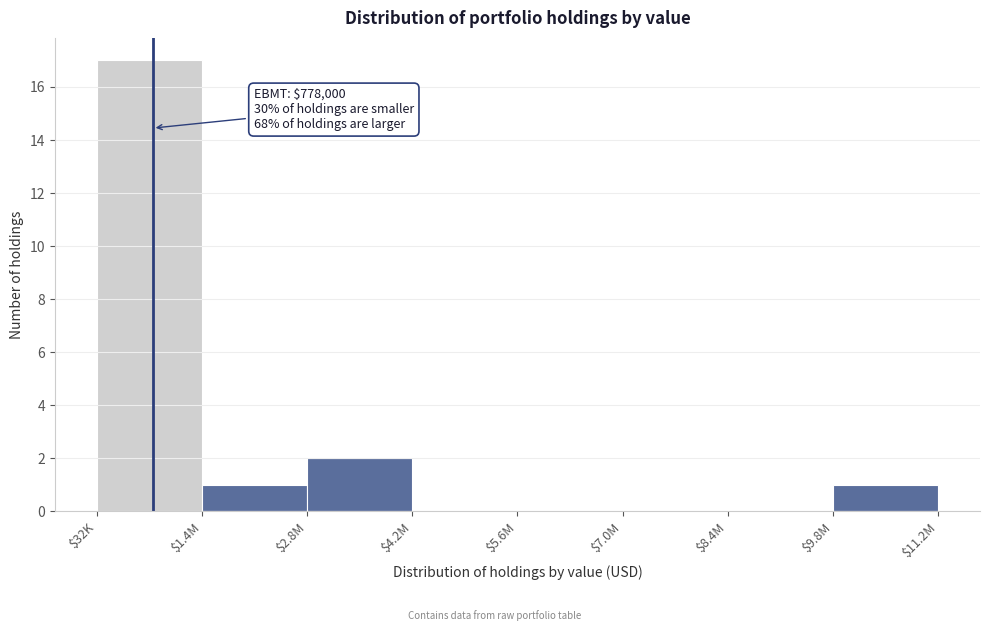

Is it true that the value at $32K is 17?

True